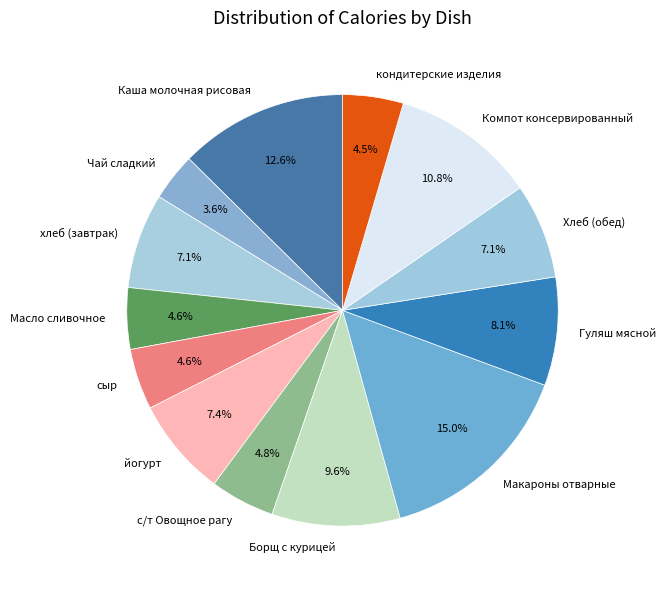

Count the number of slices in the pie.

13